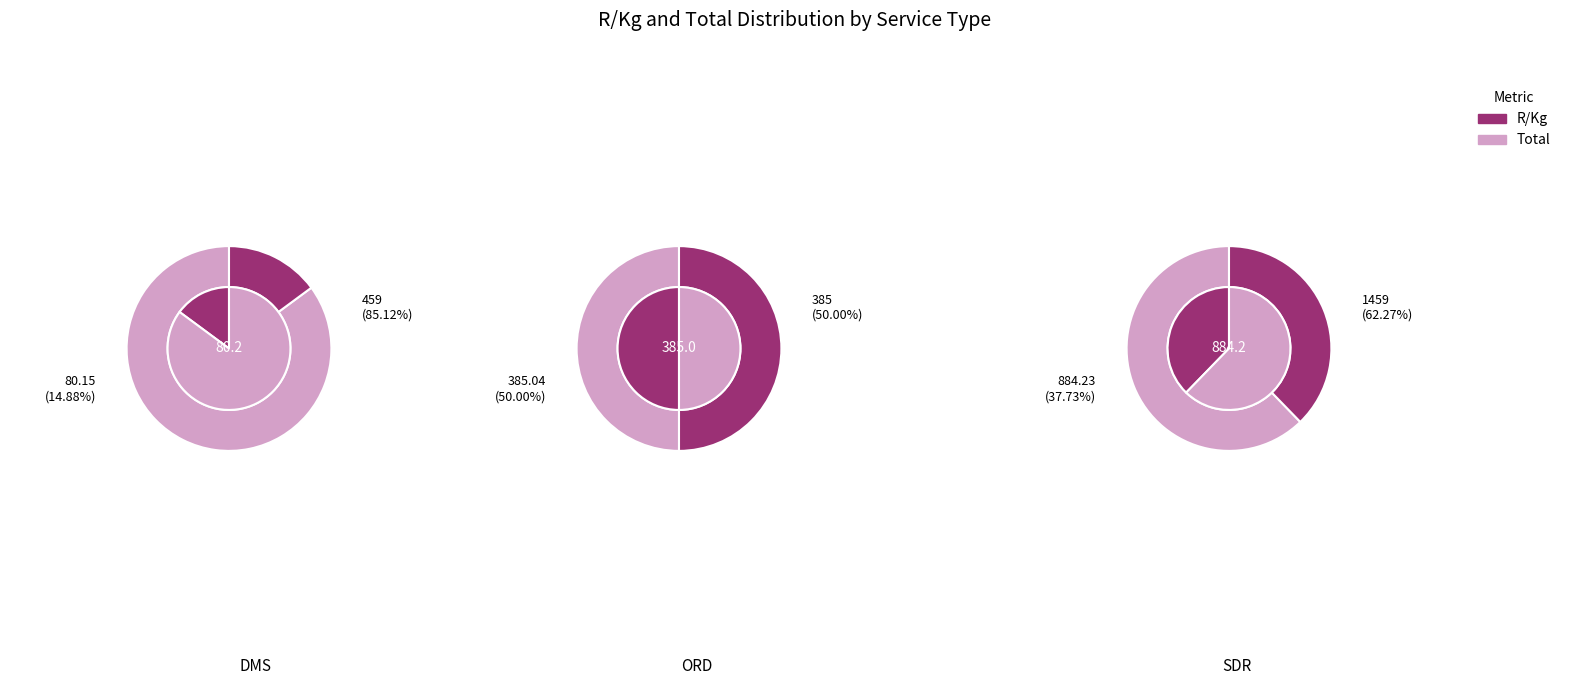

Is Invoice 2919773 the majority of the pie?

No